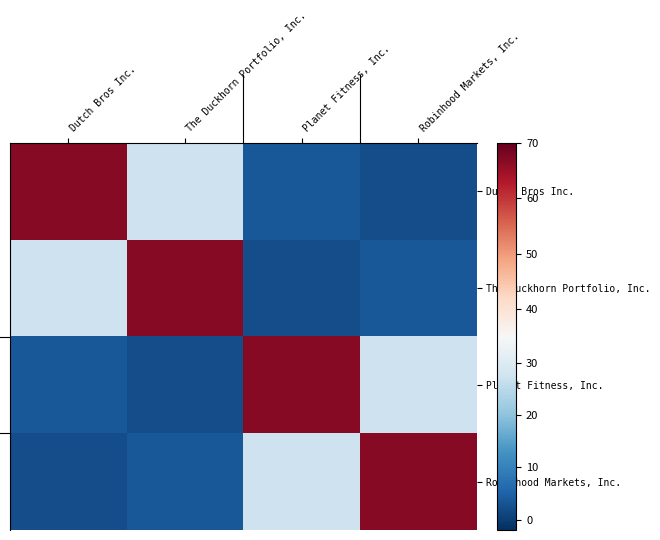

Reading right to left, list all the values displayed in this chart.

Dutch Bros Inc.: Robinhood Markets, Inc.=2.1	Planet Fitness, Inc.=3.5	The Duckhorn Portfolio, Inc.=27.5	Dutch Bros Inc.=67.0
The Duckhorn Portfolio, Inc.: Robinhood Markets, Inc.=3.5	Planet Fitness, Inc.=2.1	The Duckhorn Portfolio, Inc.=67.0	Dutch Bros Inc.=27.5
Planet Fitness, Inc.: Robinhood Markets, Inc.=27.5	Planet Fitness, Inc.=67.0	The Duckhorn Portfolio, Inc.=2.1	Dutch Bros Inc.=3.5
Robinhood Markets, Inc.: Robinhood Markets, Inc.=67.0	Planet Fitness, Inc.=27.5	The Duckhorn Portfolio, Inc.=3.5	Dutch Bros Inc.=2.1